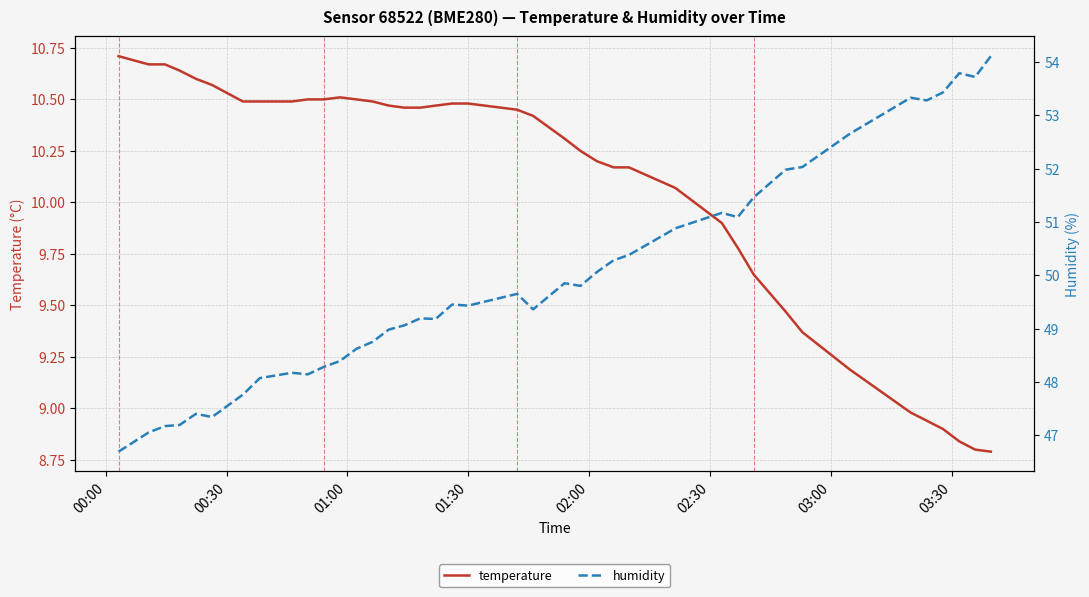

What is the value of the temperature point at the 23rd from the left?

10.3